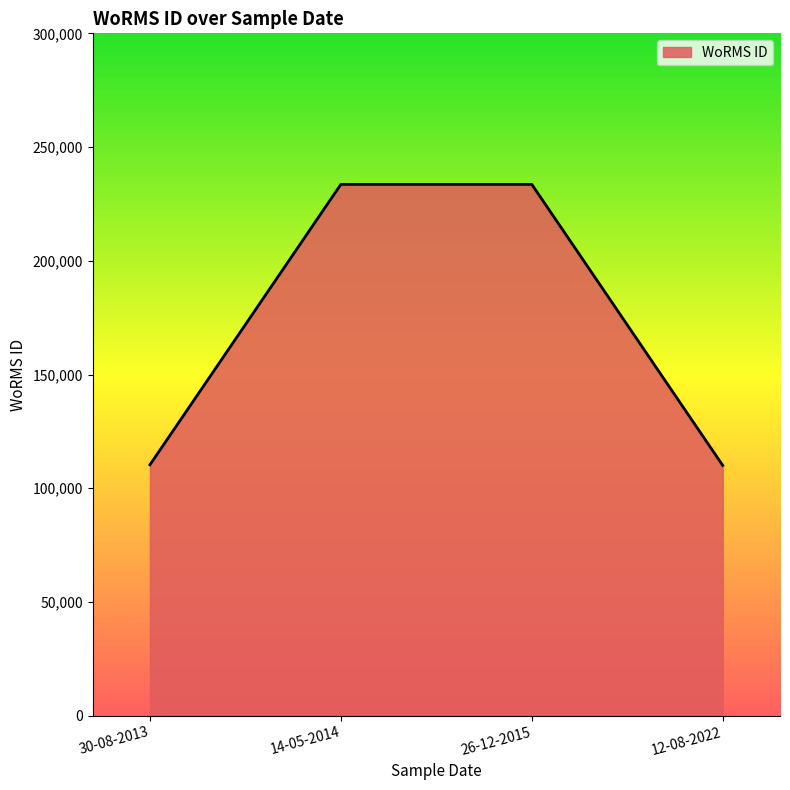

What is the smallest value displayed?

110041